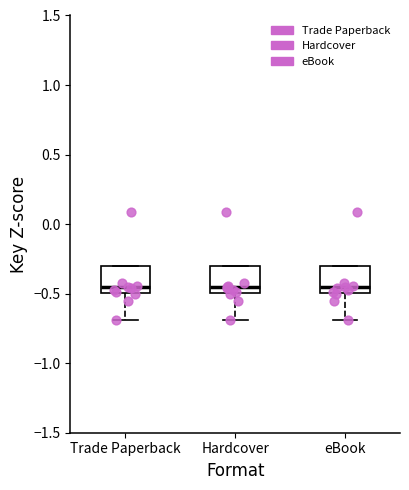

Where is the lower edge of the box for Trade Paperback on the y-axis? The values are not printed on the chart, so give them approximately, as read against the axis.

-0.50